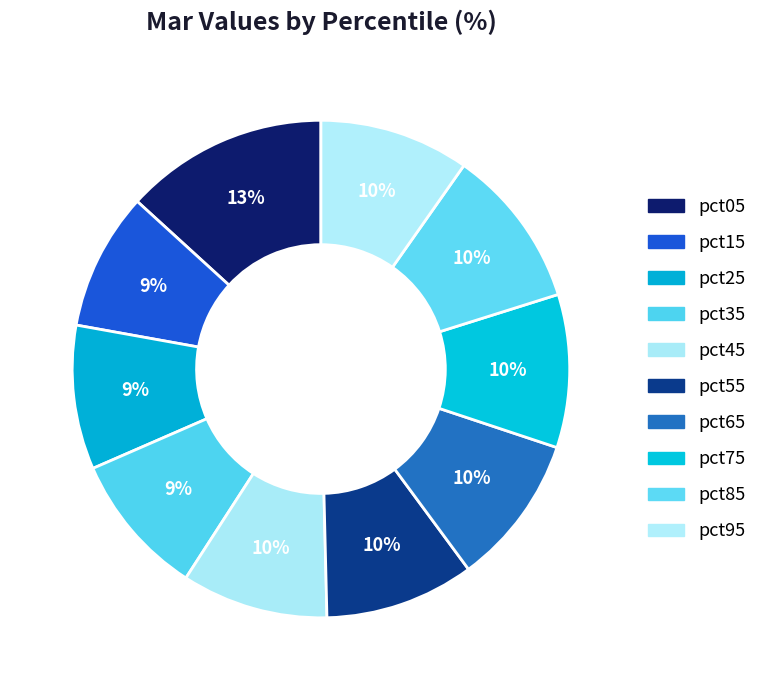

What is the largest slice in the pie chart?

pct05